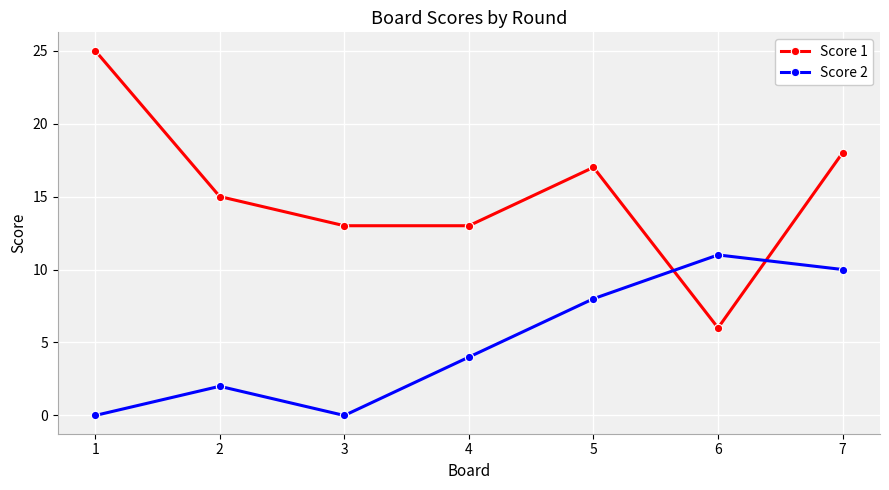

At which label does Score 1 reach its minimum?

6